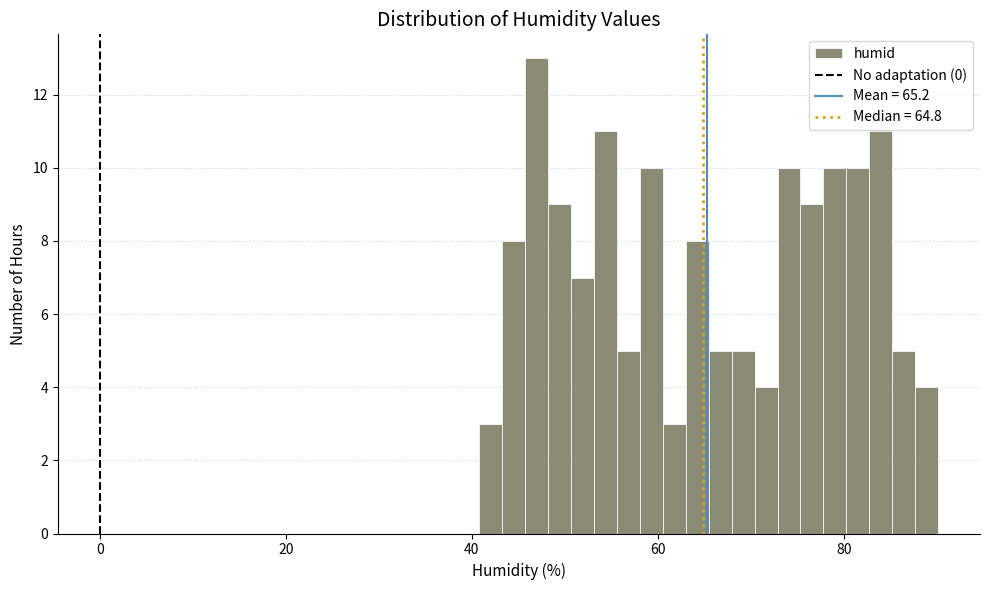

Around what value on the x-axis is the tallest bar? Give the approximate position of its centre, as read against the axis.

46